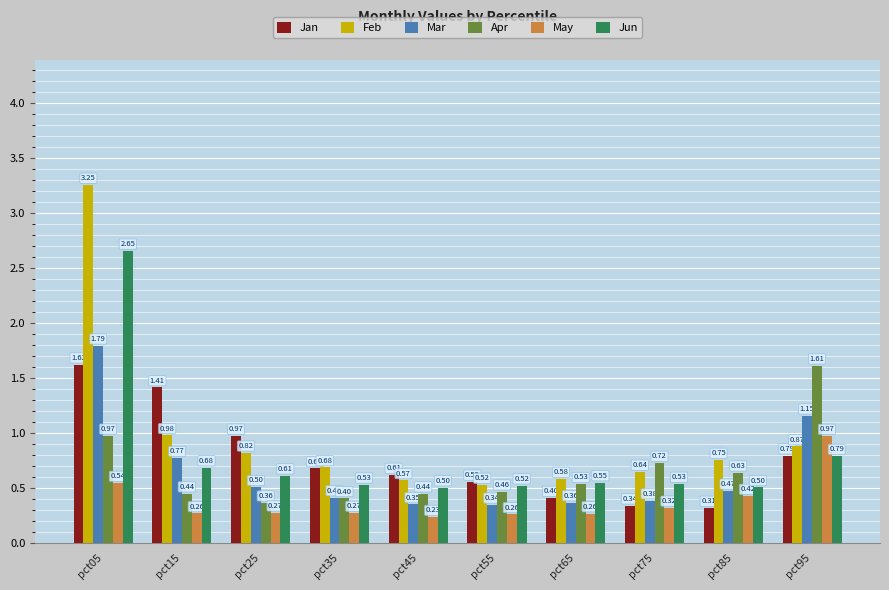

How many bars are there in total?

60